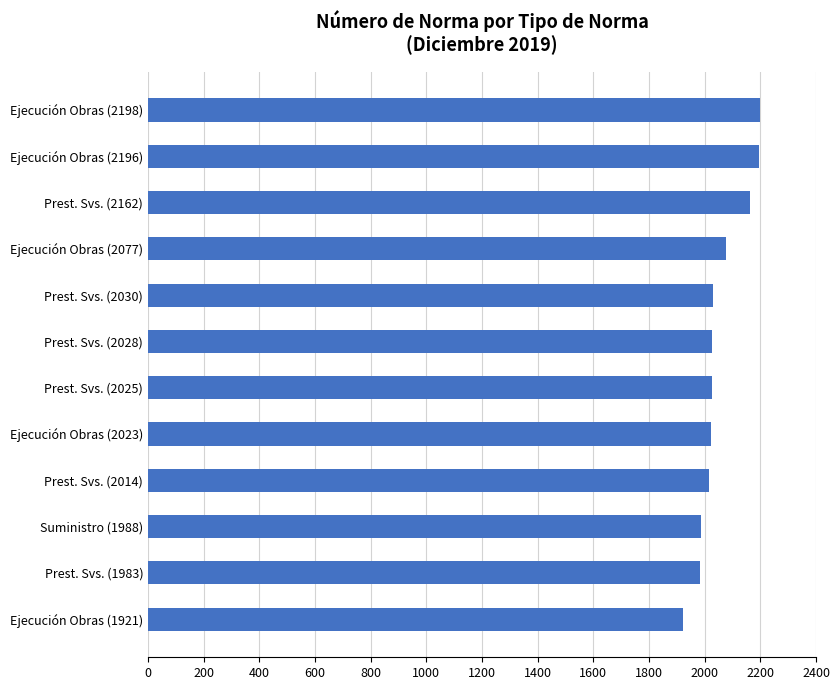

The chart shows a value of 2729 at Ejecución Obras (1921). True or false?

False